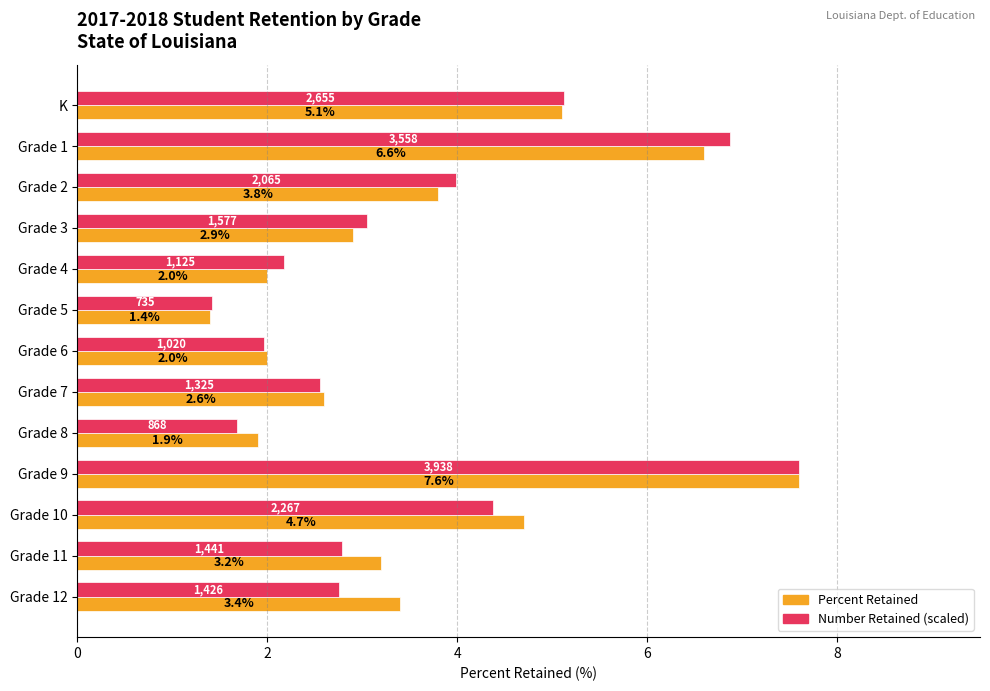

What is the sum of all Percent Retained values?

47.2